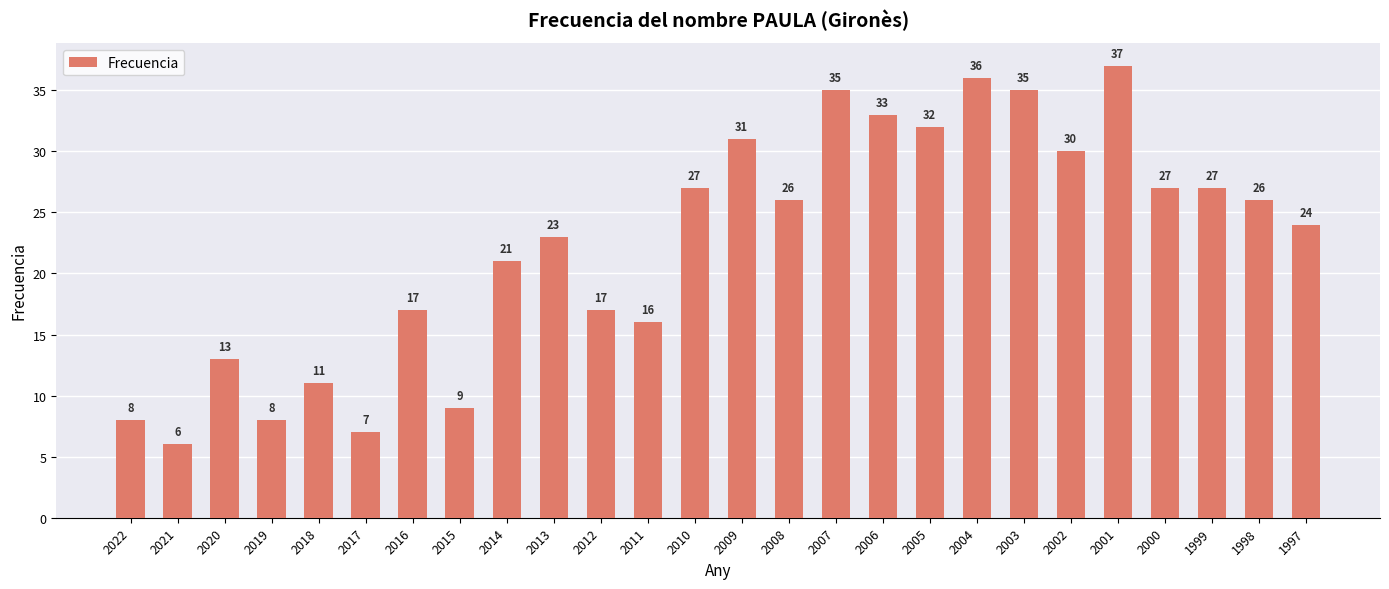

What value does the data have at 2017, to the nearest 5?

5